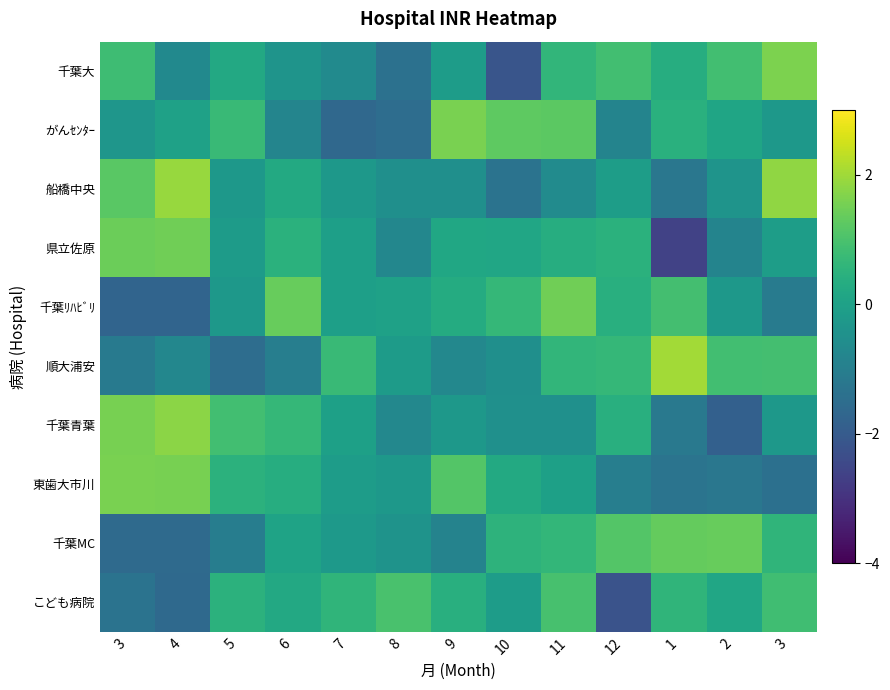

List the series in order of their peak value, highest first.

順大浦安, 船橋中央, 千葉青葉, 千葉大, 東歯大市川, がんｾﾝﾀｰ, 県立佐原, 千葉ﾘﾊﾋﾞﾘ, 千葉MC, こども病院